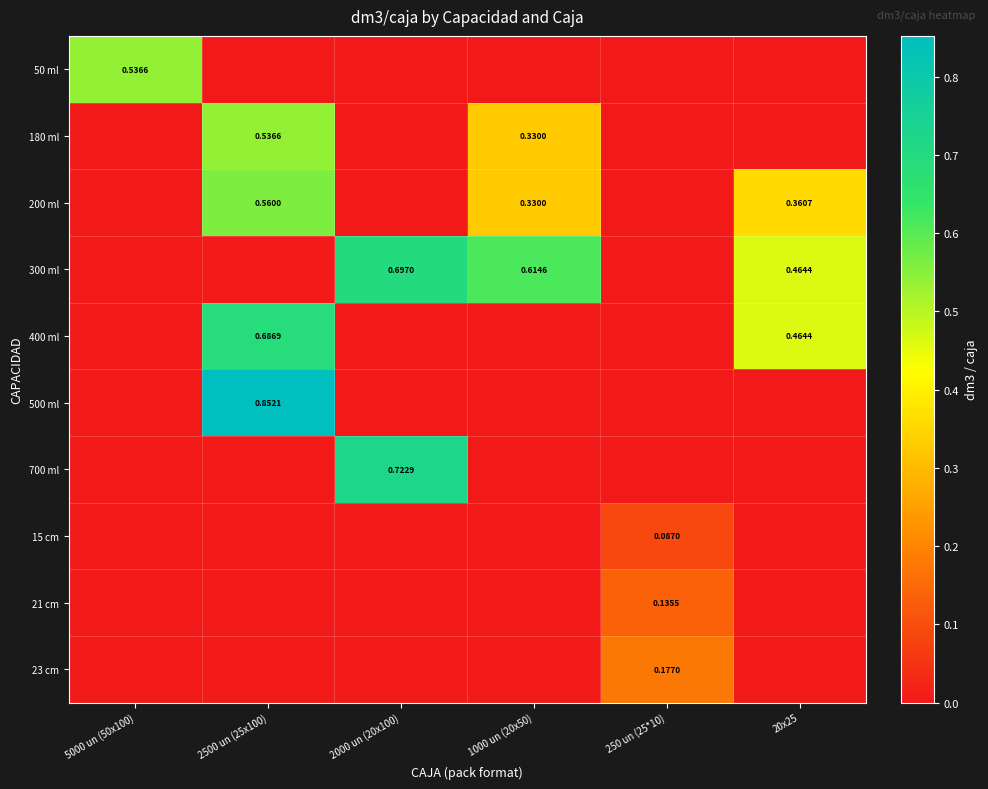

Which series has the widest spread of values?

500 ml